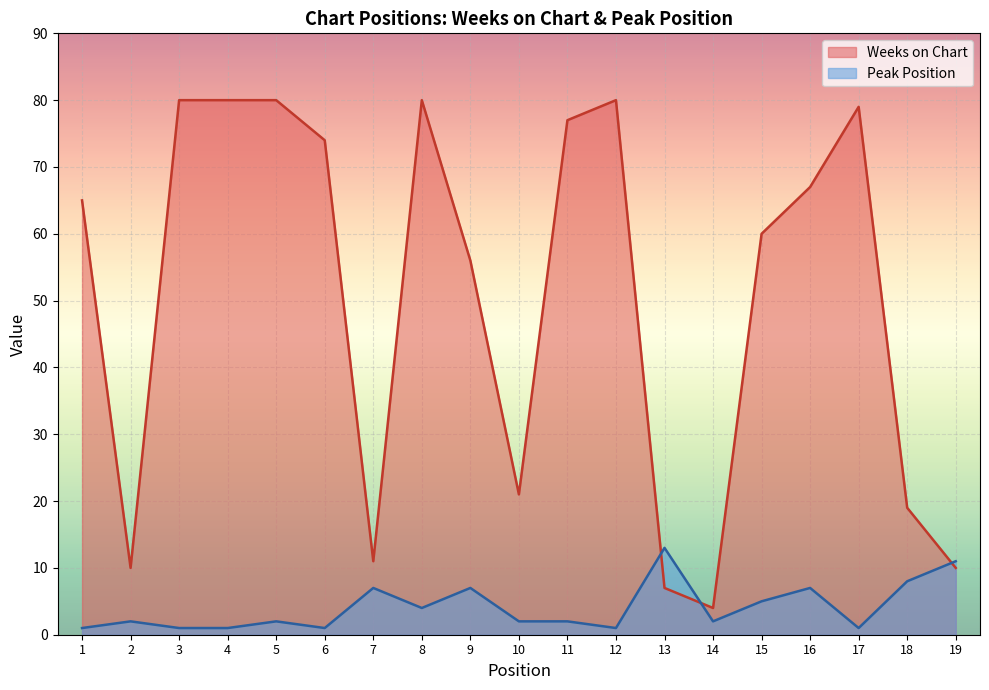

Where is the first local maximum for Peak Position?

2